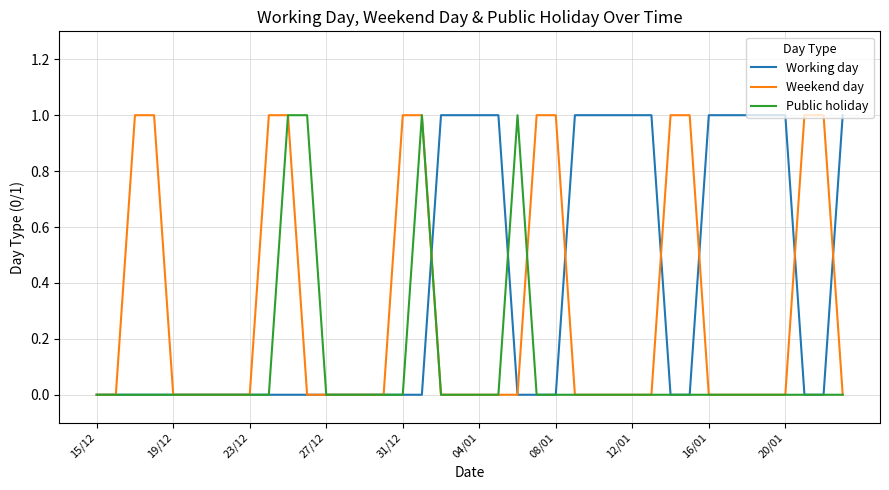

Which series has the largest total across all categories?

Working day